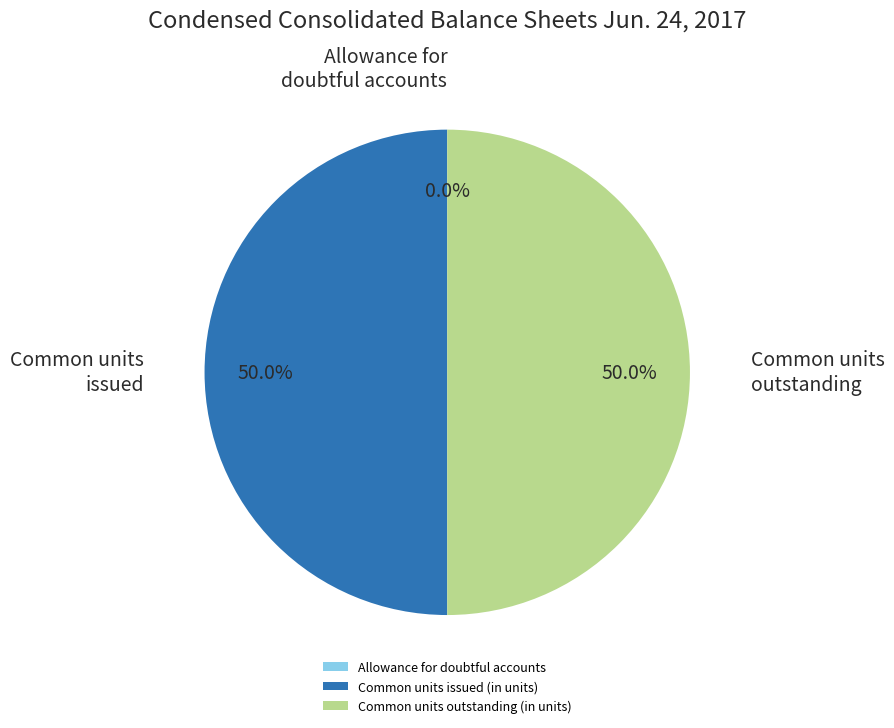

What percentage is NOT represented by Common units outstanding (in units)?

50.0%